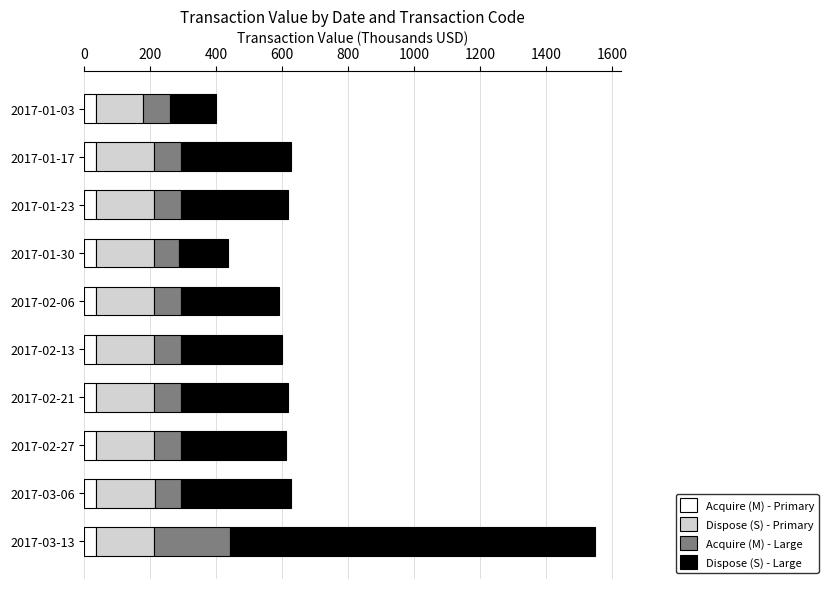

What is the sum of the Acquire (M) - Primary values at 2017-02-13 and 2017-02-27?

69.9